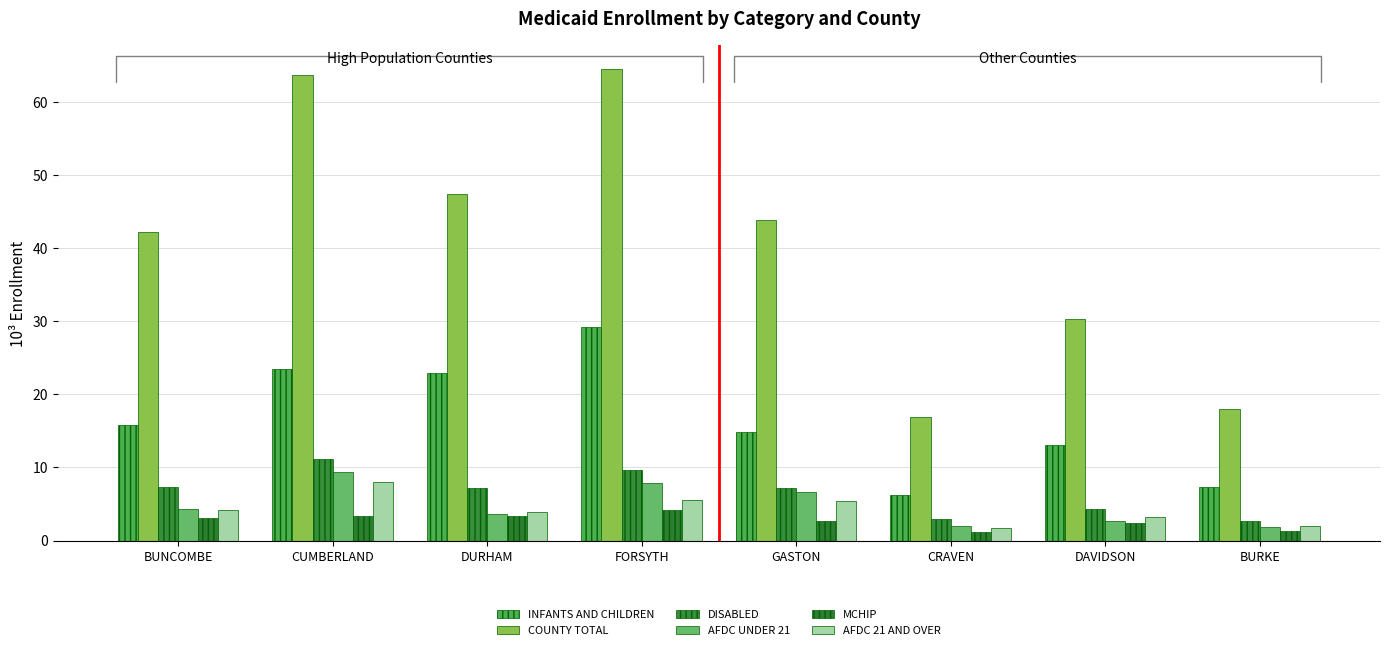

What is the difference between the highest and lowest values at CRAVEN?

15.7